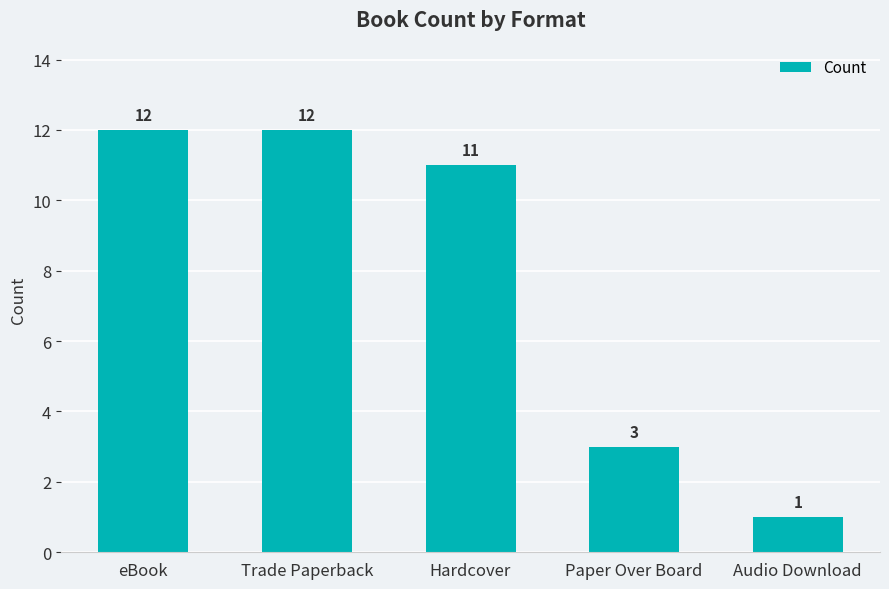

How many categories are shown in the chart?

5